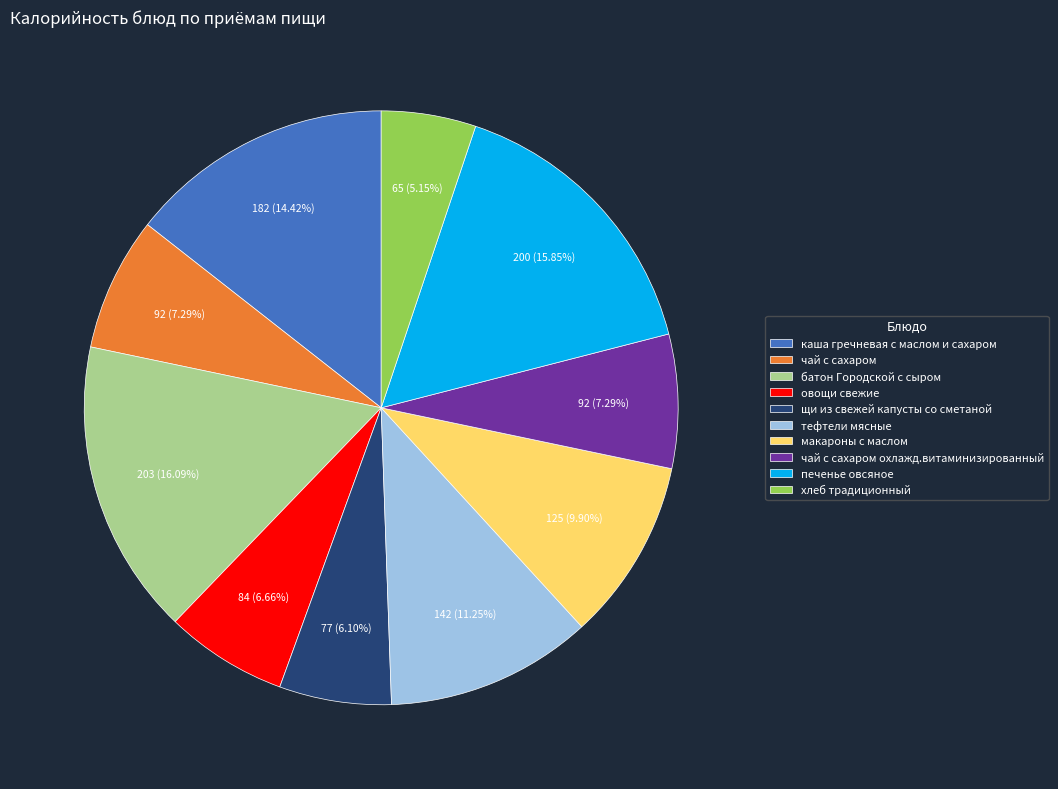

To the nearest percent, what percentage of the pie is батон Городской с сыром?

16%